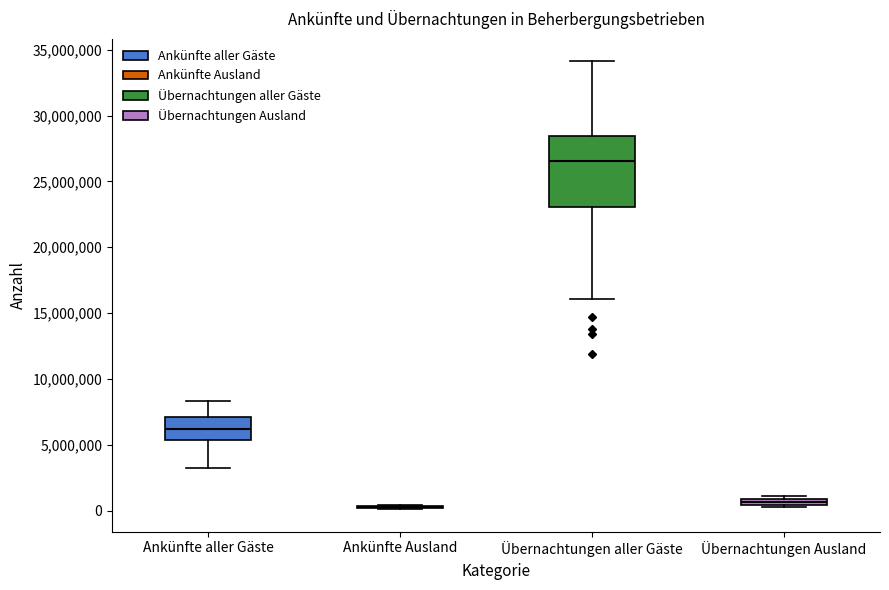

Comparing the boxes themselves (not the whiskers), which one is the tallest?

Übernachtungen aller Gäste